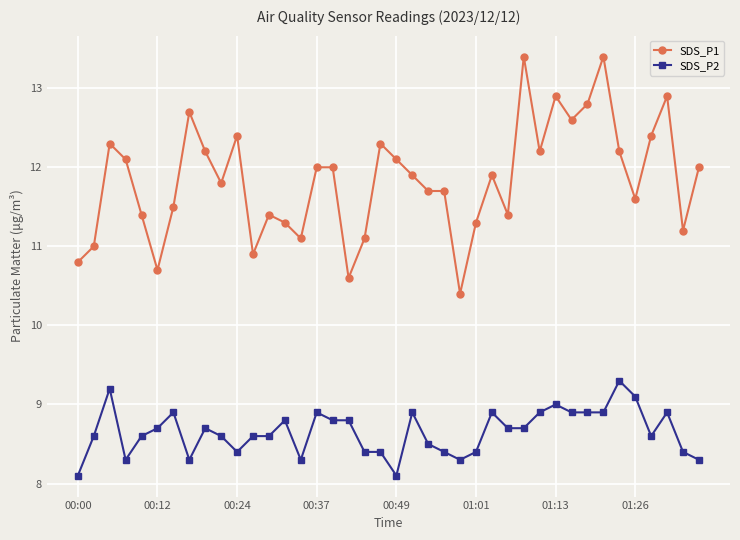

List the series in order of their peak value, highest first.

SDS_P1, SDS_P2